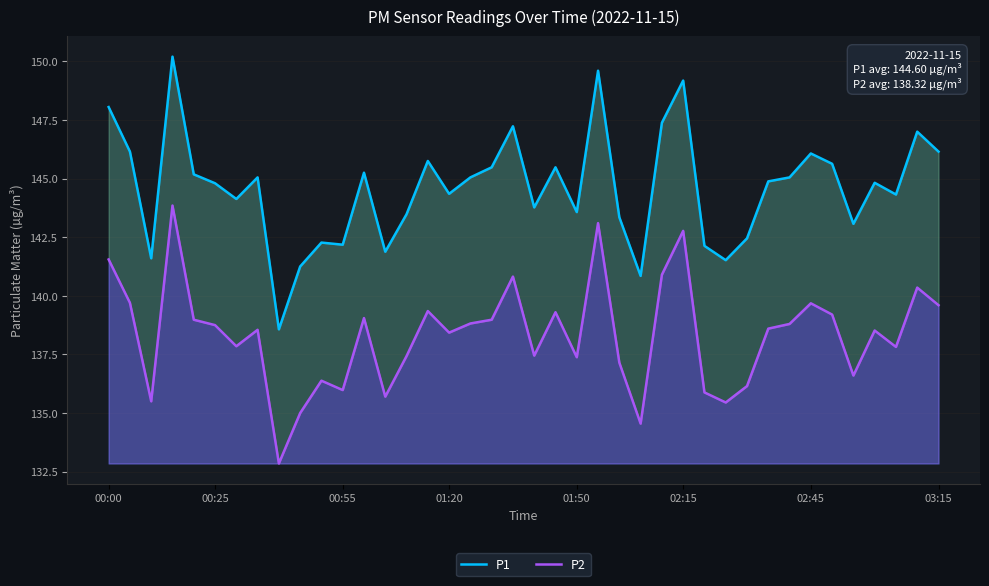

Which has a higher value, 25 or 18?

18